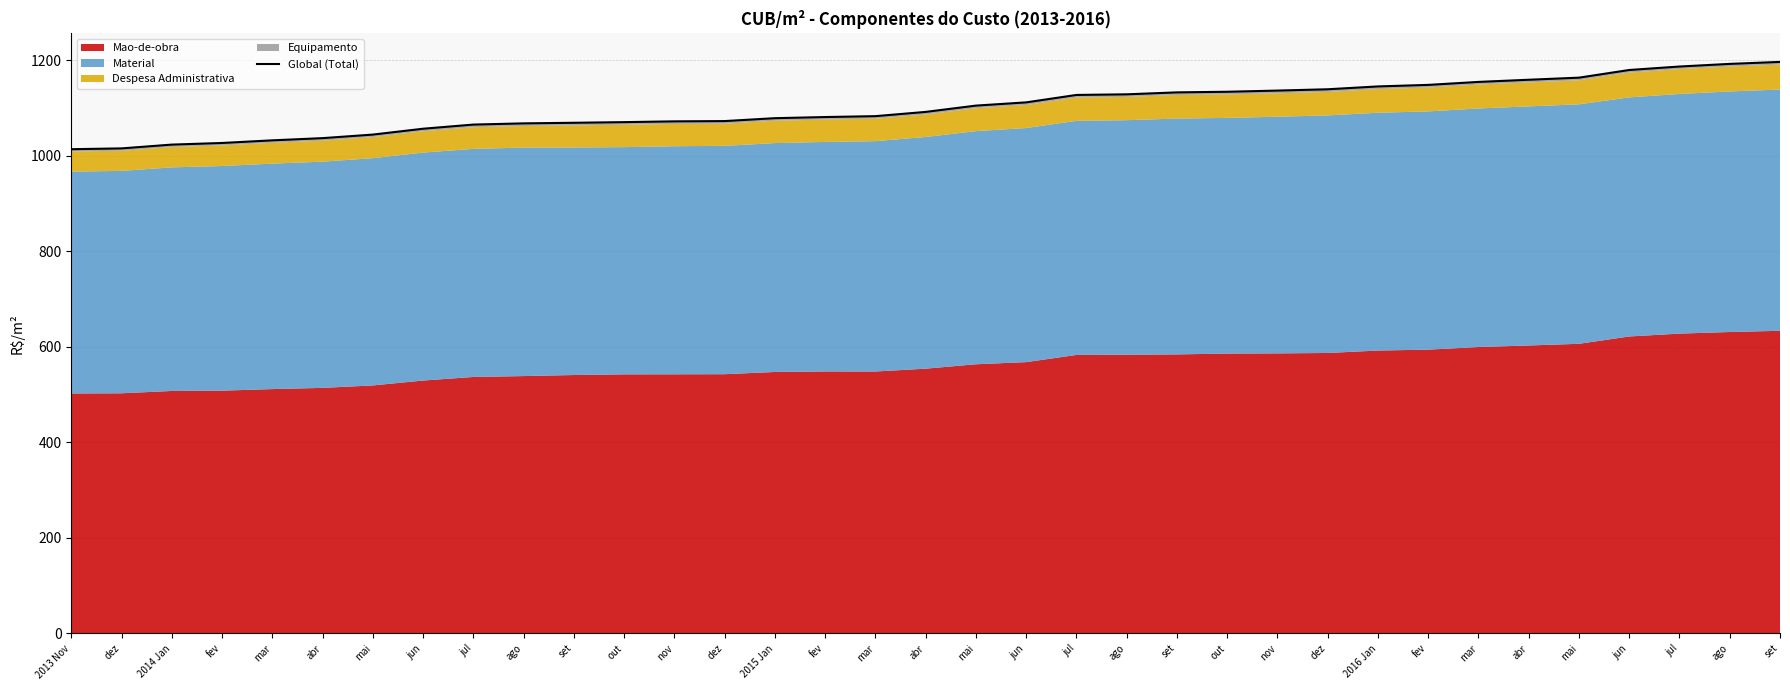

At which label is the value closest to 1105?

mai